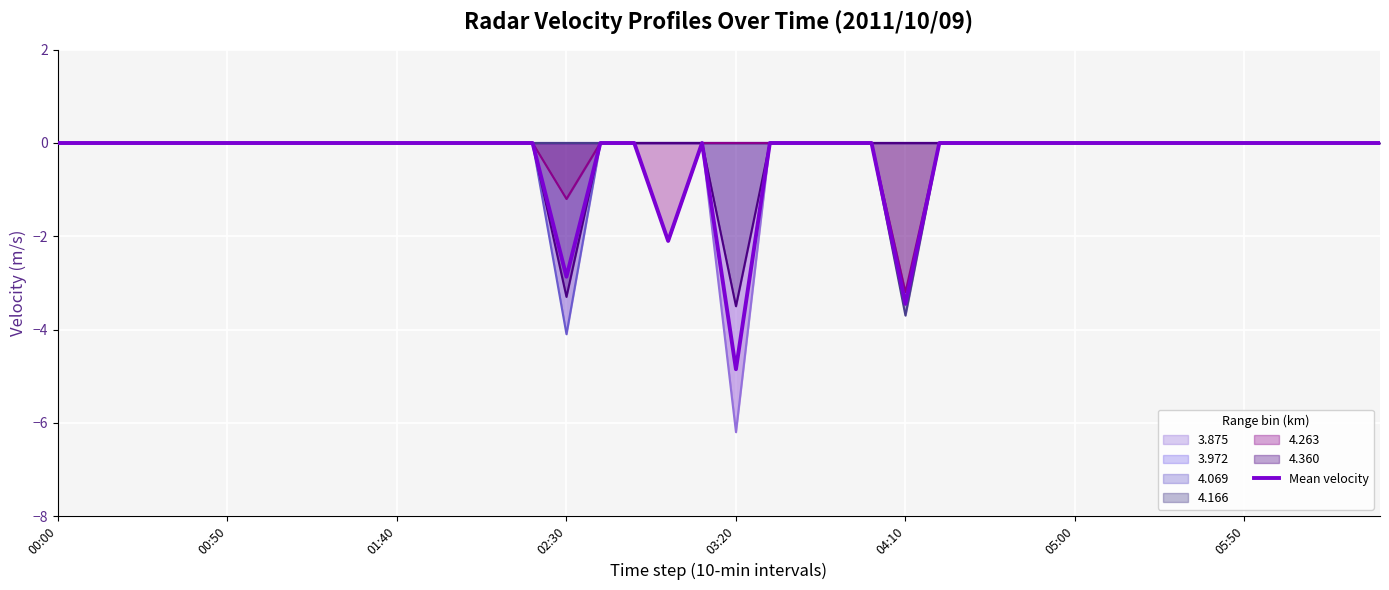

Is it true that Mean velocity equals -1.1 at 04:10?

False